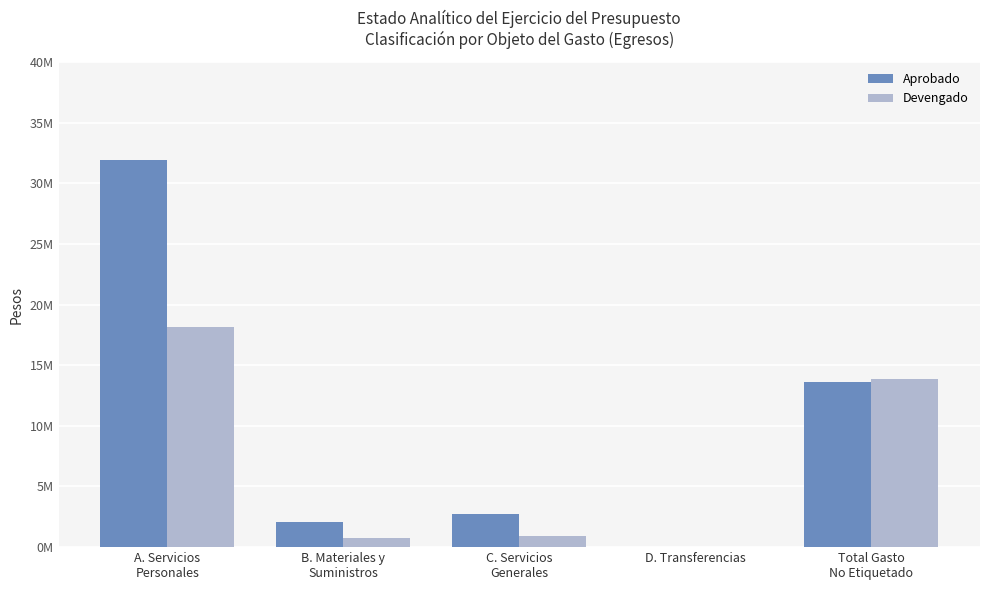

Which series has the largest range (max minus min)?

Aprobado